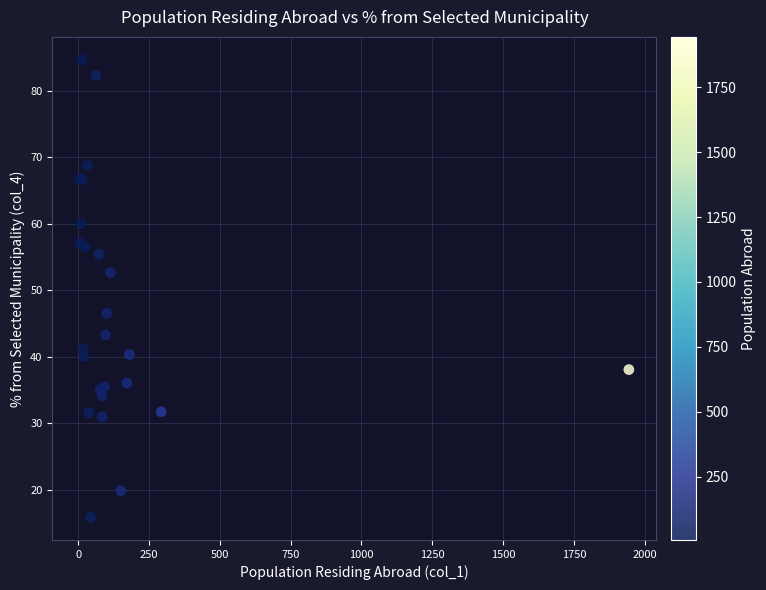

What Y value in the scatter plot is closest to 50?

52.6